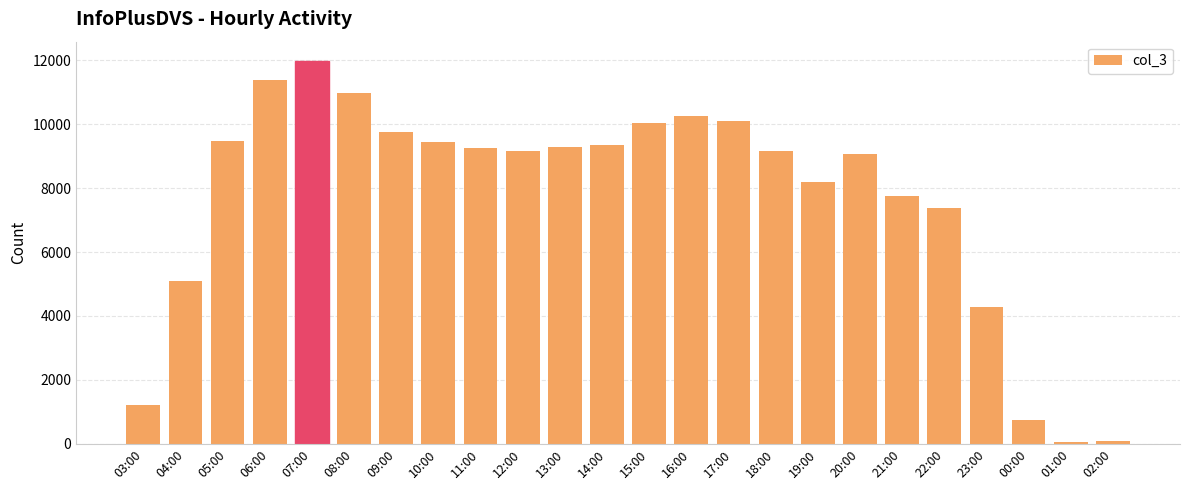

Which has a higher value, 06:00 or 20:00?

06:00